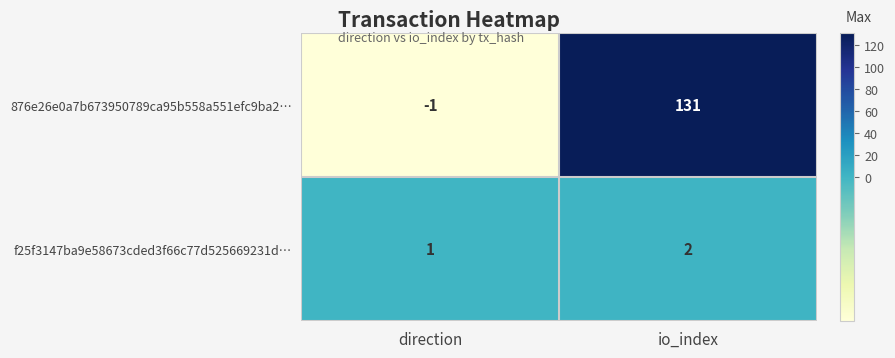

Reading left to right, list all the values displayed in this chart.

876e26e0a7b673950789ca95b558a551efc9ba2…: direction=-1	io_index=131
f25f3147ba9e58673cded3f66c77d525669231d…: direction=1	io_index=2